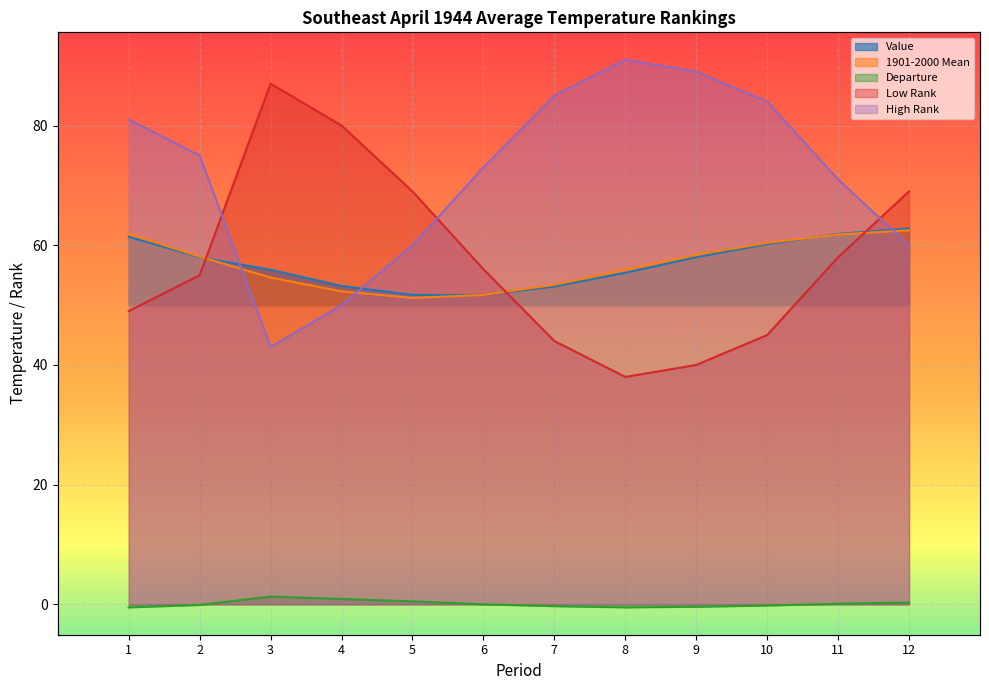

The 1901-2000 Mean series shows 52.3 at 4. True or false?

True